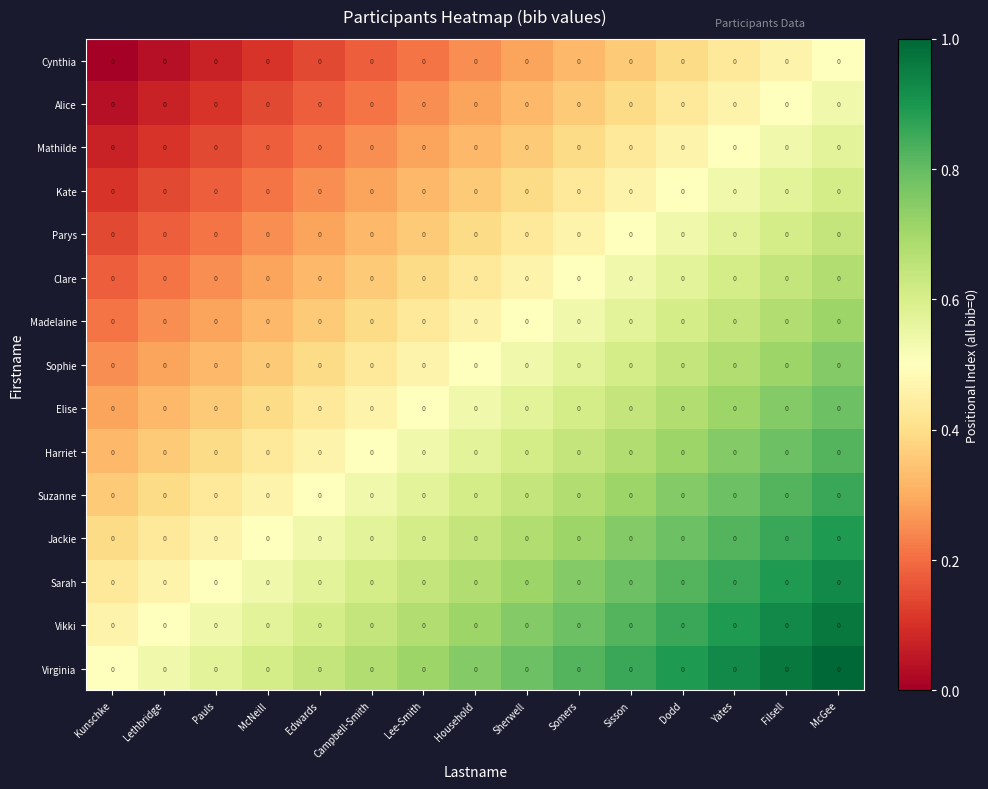

At McNeill, list the series in order from largest to smallest.

Virginia, Vikki, Sarah, Jackie, Suzanne, Harriet, Elise, Sophie, Madelaine, Clare, Parys, Kate, Mathilde, Alice, Cynthia